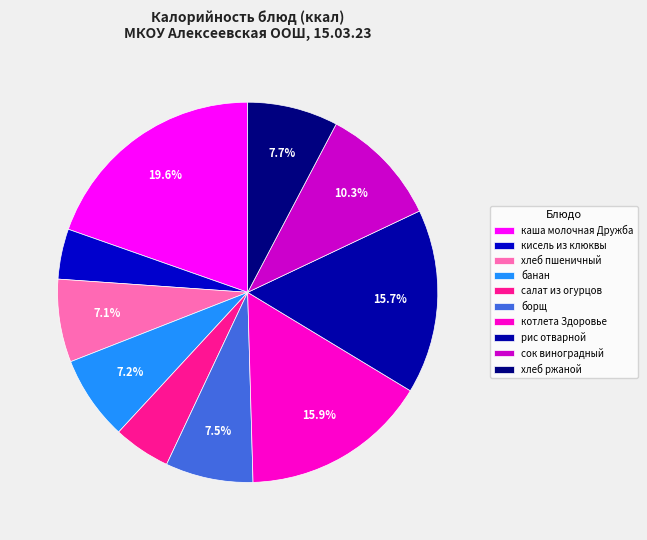

To the nearest percent, what portion does каша молочная Дружба represent?

20%